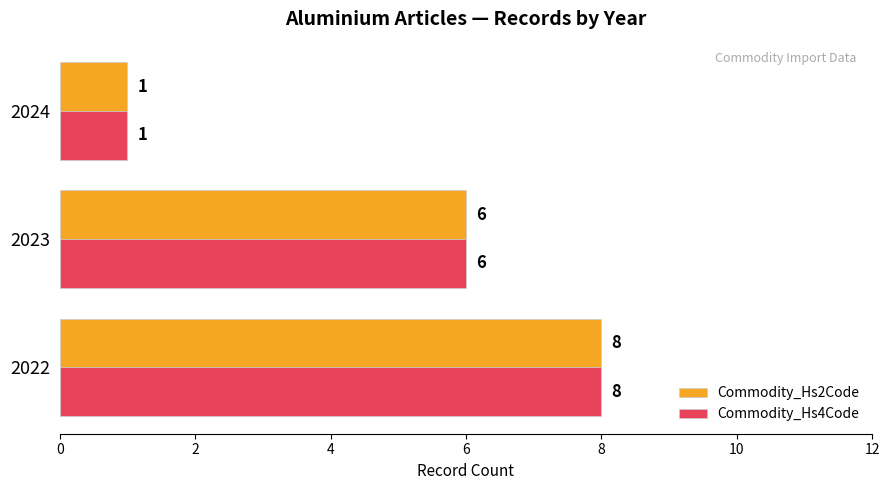

What is the highest value of the Commodity_Hs4Code series?

8